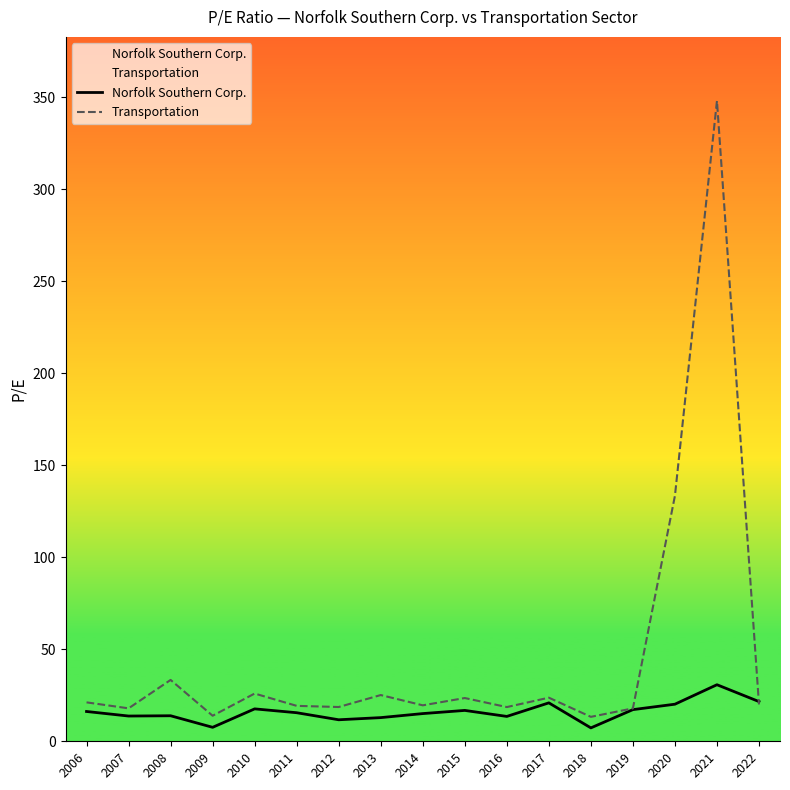

At which category is the sum across all series the highest?

2021